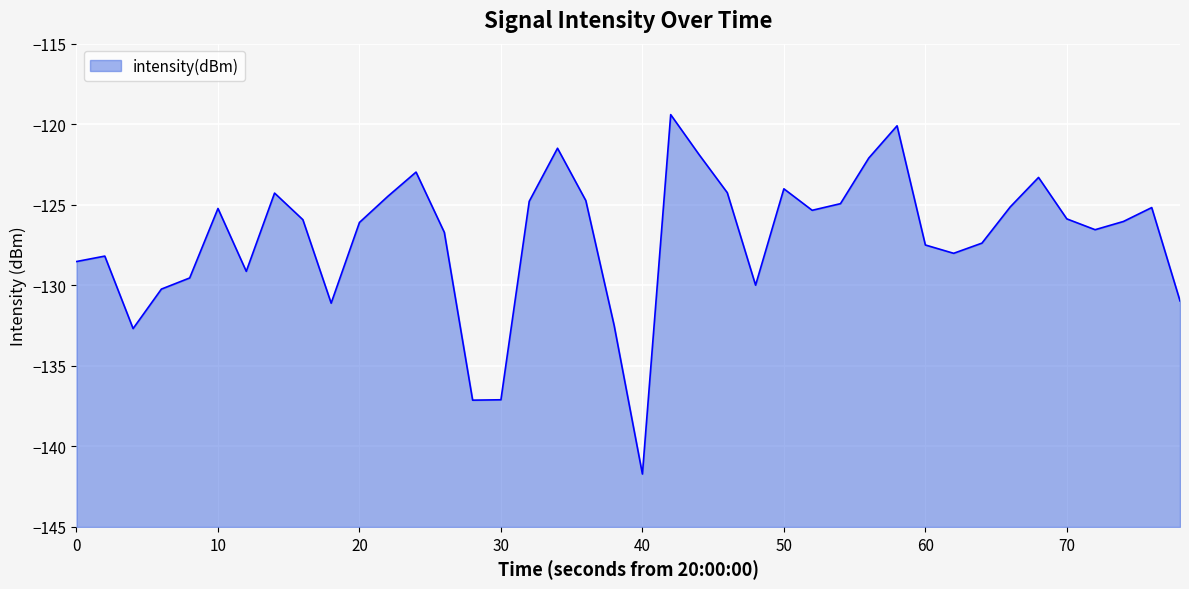

Between 20 and 50, which is larger?

50